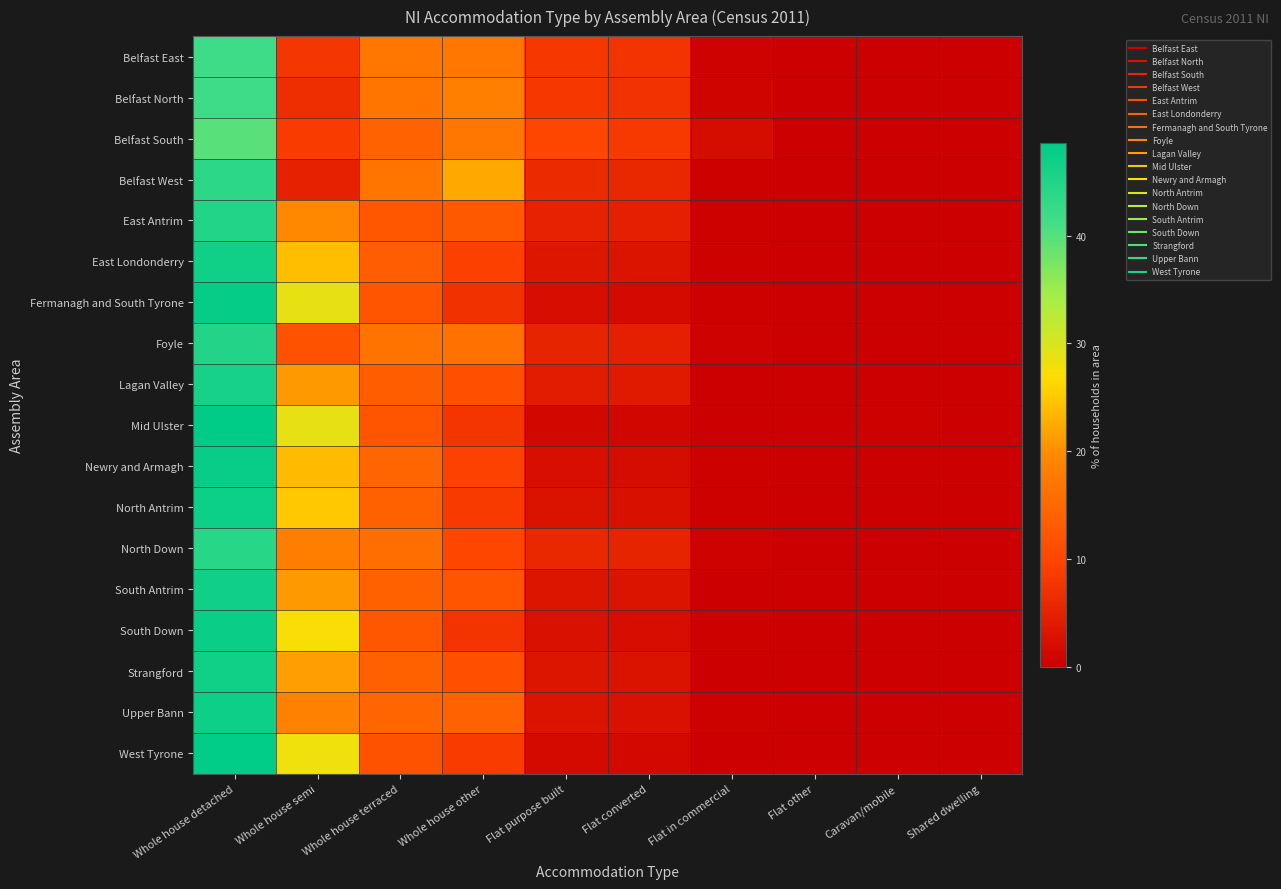

Rank the series by their maximum value, from lowest to highest.

Belfast South, Belfast North, Belfast East, Belfast West, North Down, Foyle, East Antrim, Lagan Valley, East Londonderry, South Antrim, Strangford, Upper Bann, North Antrim, South Down, Newry and Armagh, Fermanagh and South Tyrone, West Tyrone, Mid Ulster